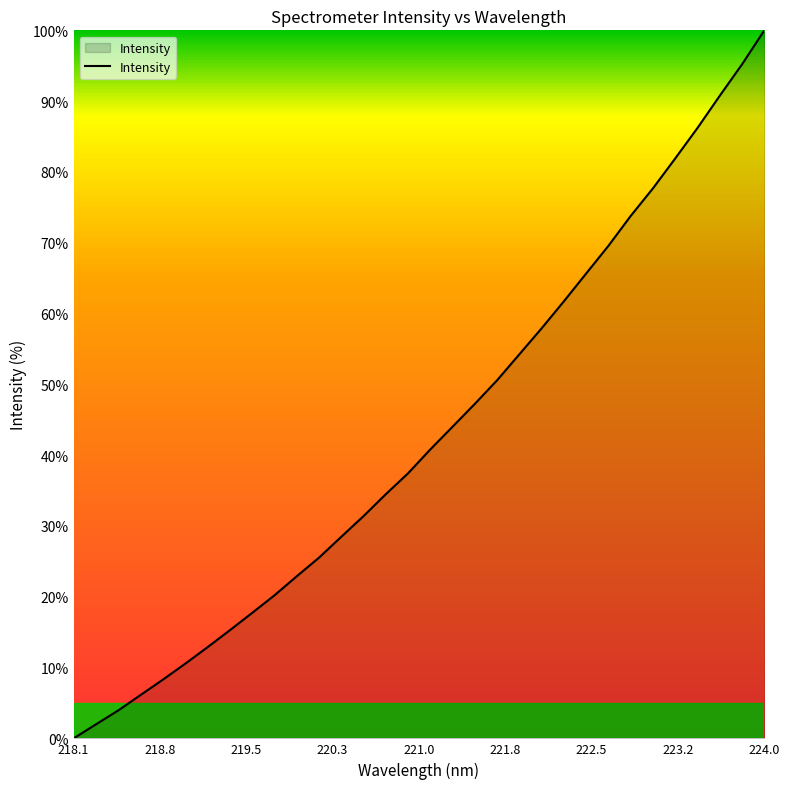

What is the greatest value displayed?

100.0